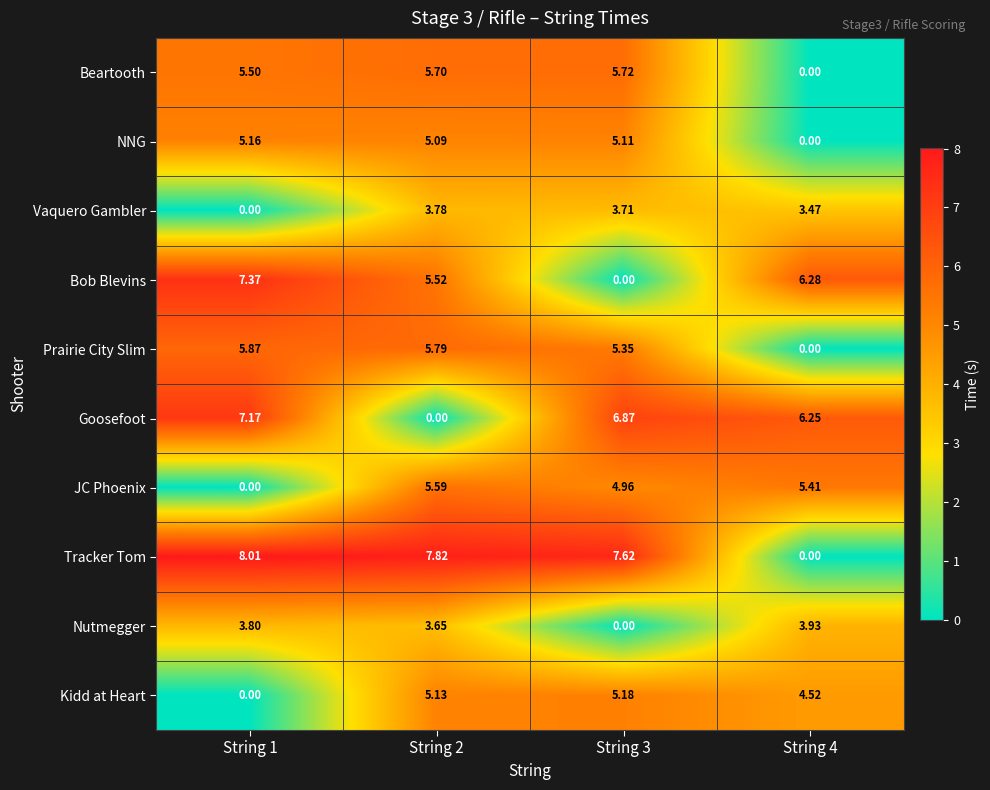

Which series changed the most between String 1 and String 2?

Goosefoot